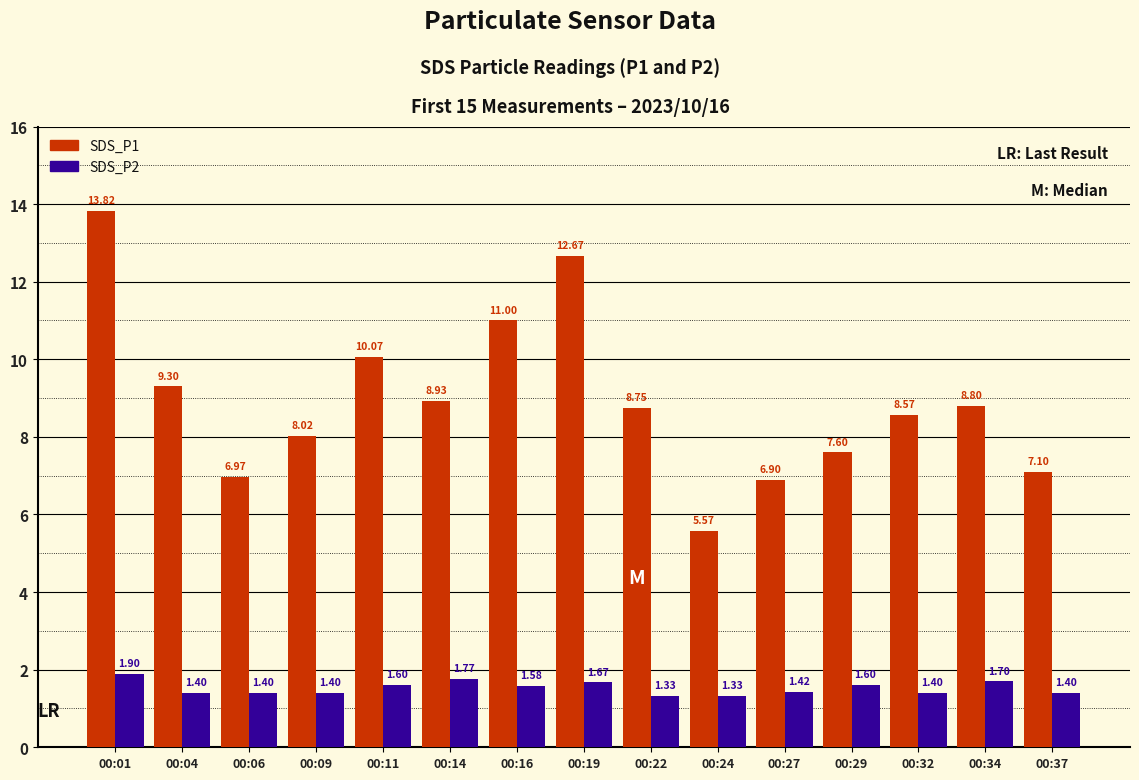

Rank the series by their average value, from highest to lowest.

SDS_P1, SDS_P2